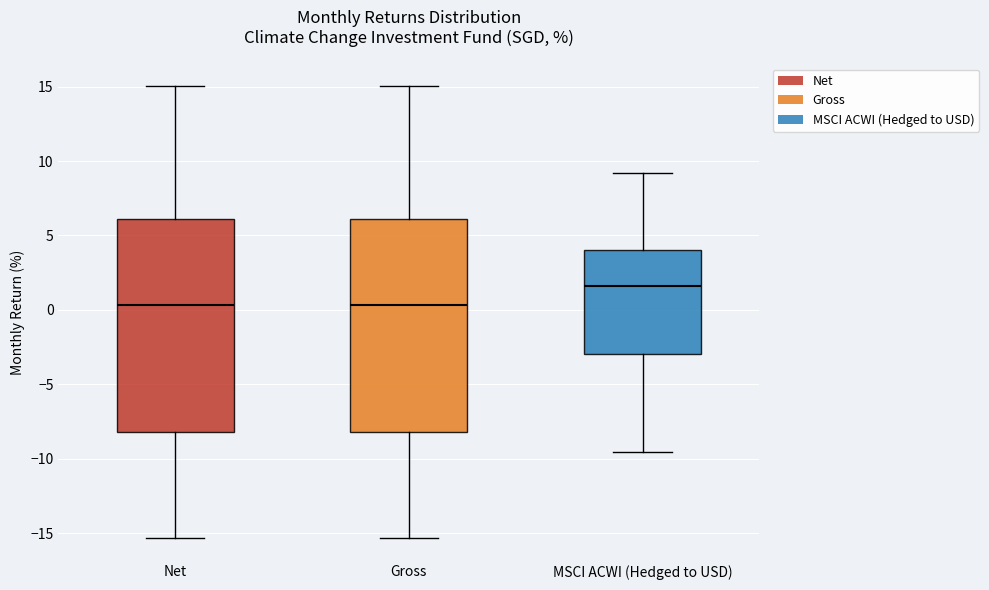

Where does the median line of the box for Gross sit on the y-axis? The values are not printed on the chart, so give them approximately, as read against the axis.

0.5